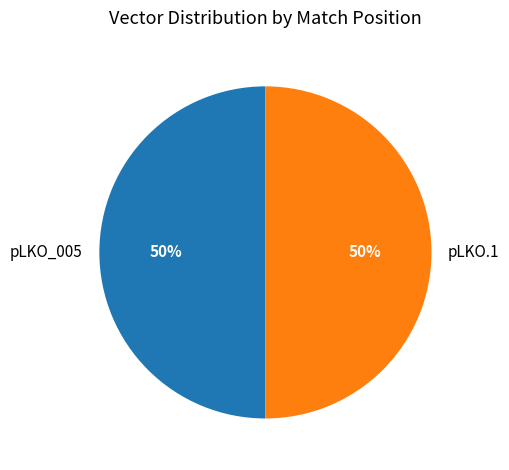

Is the sum of pLKO.1 and pLKO_005 greater than half?

Yes